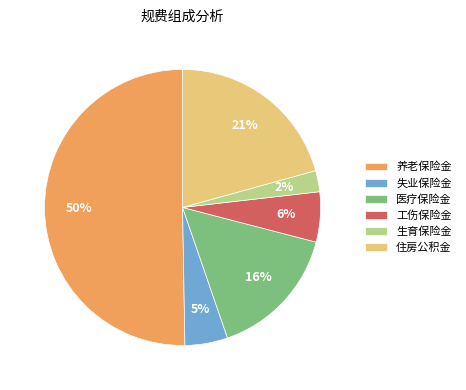

True or false: 住房公积金 accounts for 2% of the total.

False